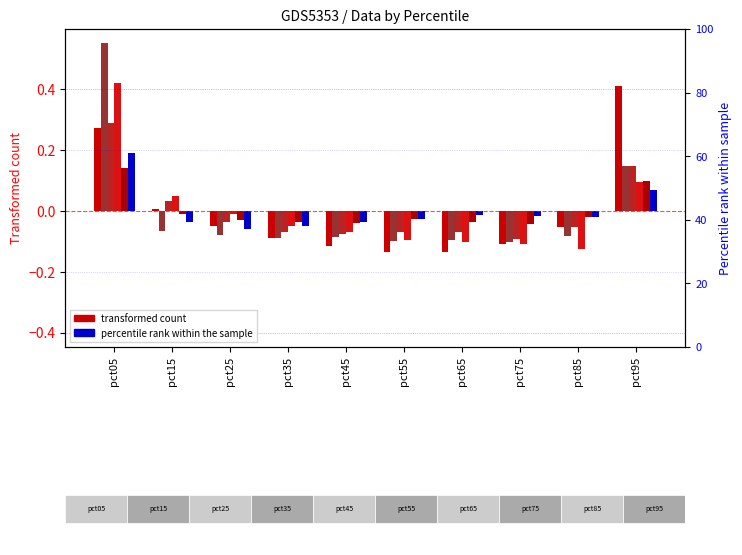

Reading left to right, extract all data points from this chart.

Jan: 0.3	0.0	-0.1	-0.1	-0.1	-0.1	-0.1	-0.1	-0.1	0.4
Feb: 0.6	-0.1	-0.1	-0.1	-0.1	-0.1	-0.1	-0.1	-0.1	0.1
Mar: 0.3	0.0	-0.0	-0.1	-0.1	-0.1	-0.1	-0.1	-0.1	0.1
Apr: 0.4	0.0	-0.0	-0.1	-0.1	-0.1	-0.1	-0.1	-0.1	0.1
May: 0.1	-0.0	-0.0	-0.0	-0.0	-0.0	-0.0	-0.0	-0.0	0.1
Jun: 0.2	-0.0	-0.1	-0.0	-0.0	-0.0	-0.0	-0.0	-0.0	0.1